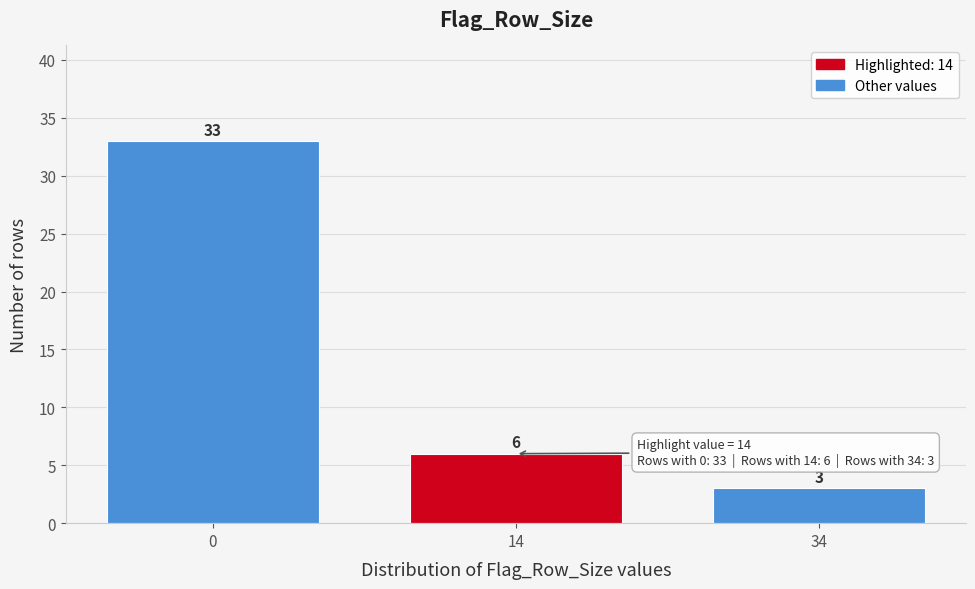

Reading left to right, extract all data points from this chart.

33	6	3